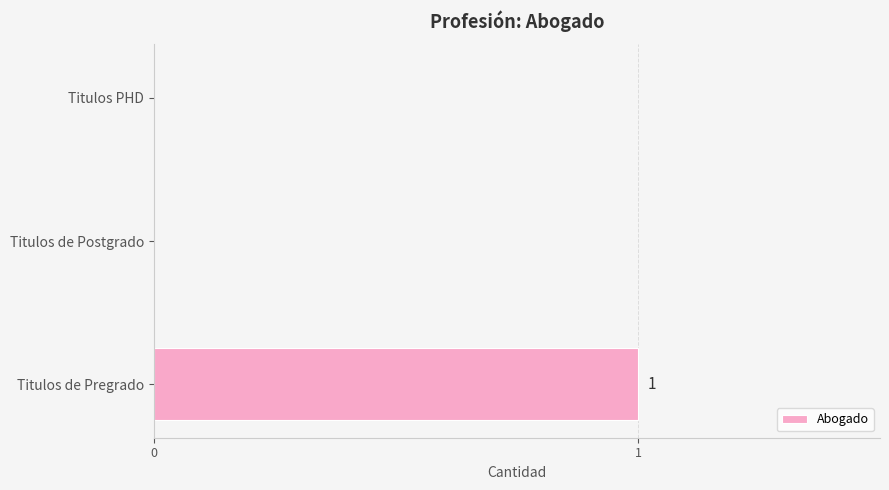

Reading top to bottom, extract all data points from this chart.

Titulos PHD=0	Titulos de Postgrado=0	Titulos de Pregrado=1